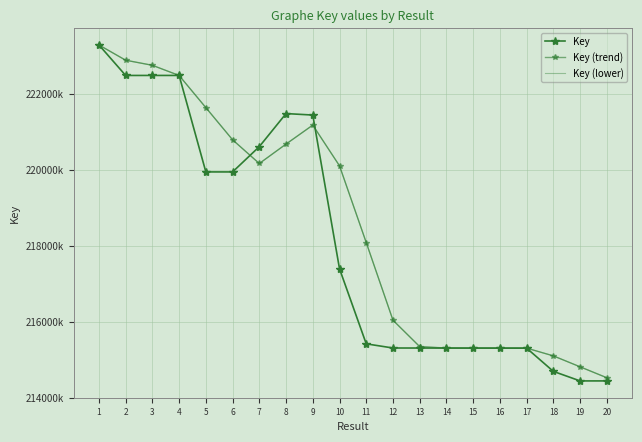

At how many categories does at least one series exceed 214720673?

19